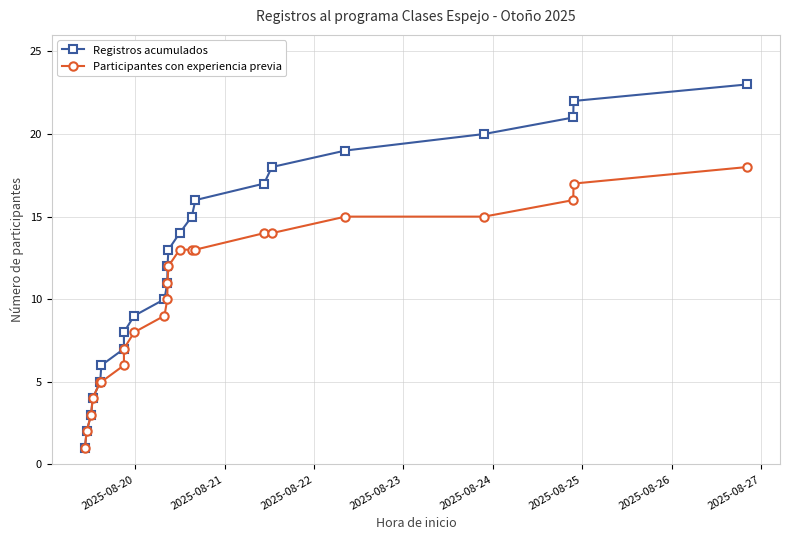

Reading left to right, what are all the values shown in this chart?

Registros acumulados: 1	2	3	4	5	6	8	7	9	10	11	12	13	14	15	16	17	18	19	20	21	22	23
Participantes con experiencia previa: 1	2	3	4	5	5	7	6	8	9	10	11	12	13	13	13	14	14	15	15	16	17	18